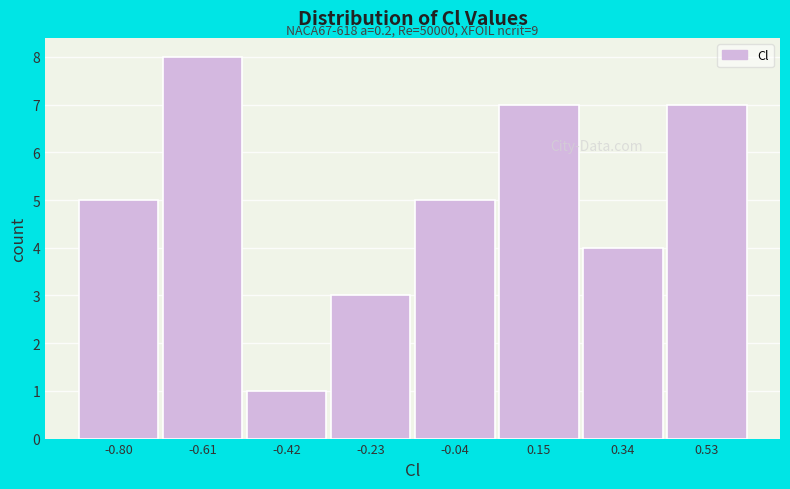

Reading right to left, what are all the values shown in this chart?

0.53=7	0.34=4	0.15=7	-0.04=5	-0.23=3	-0.42=1	-0.61=8	-0.80=5